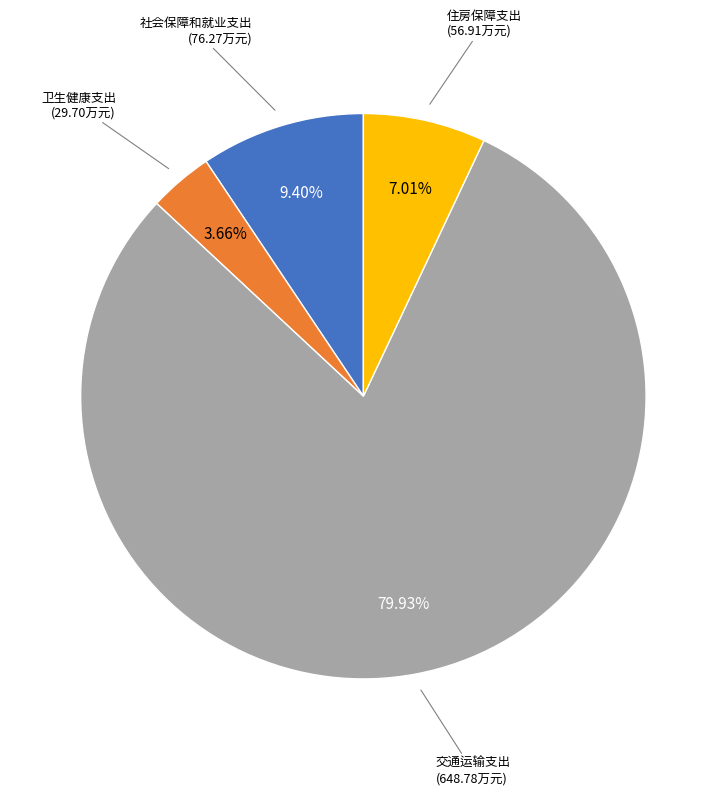

How much of the chart is everything except 交通运输支出?

20.1%